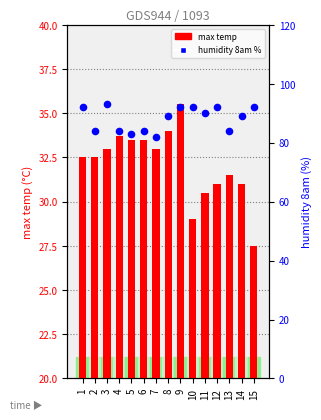

At how many categories does at least one series exceed 55?

15